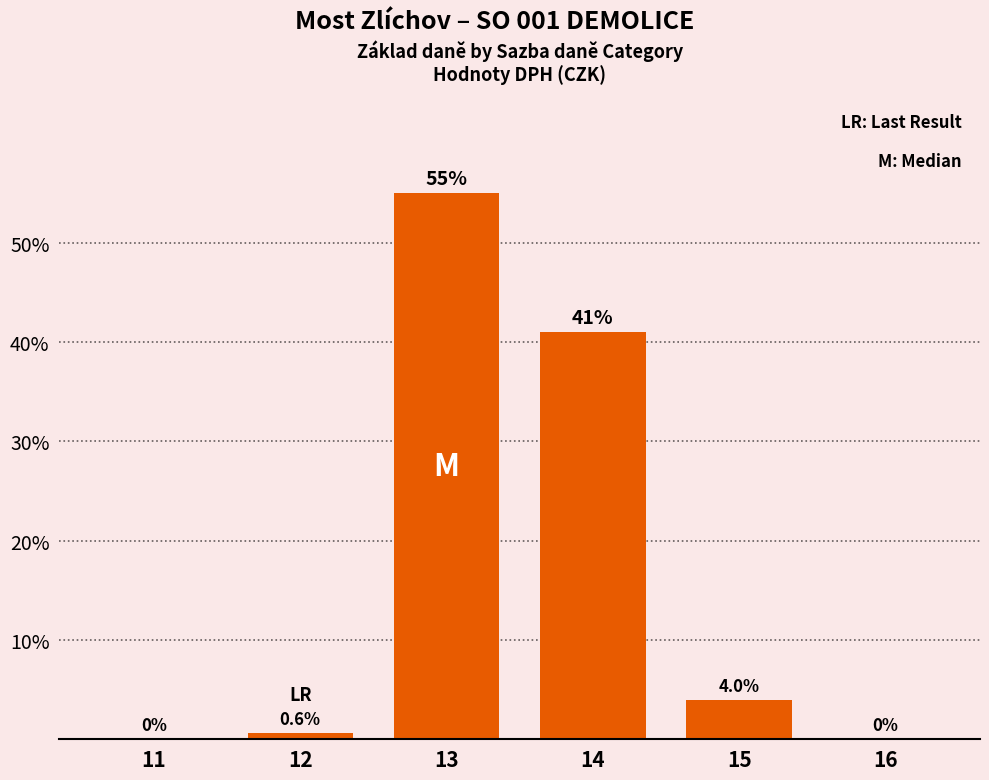

Where is the data nearest to the value 27?

14